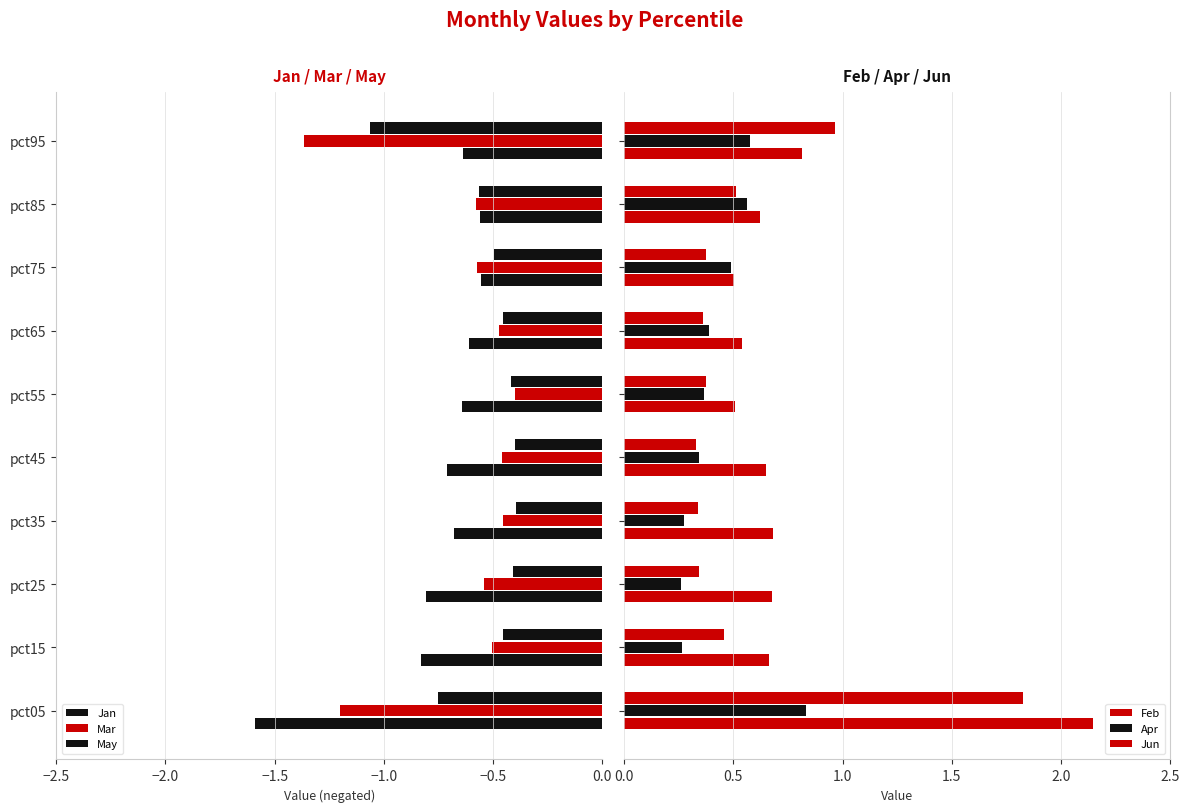

What is the minimum value for Apr?

0.3